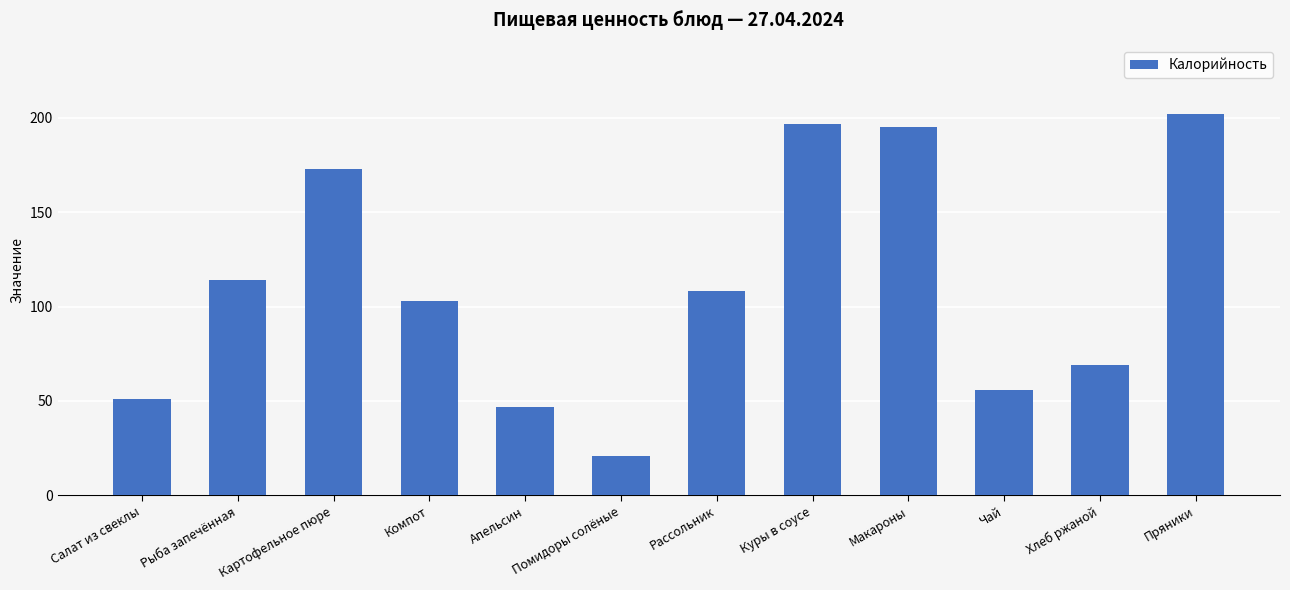

What value does the data have at Рассольник?

108.0